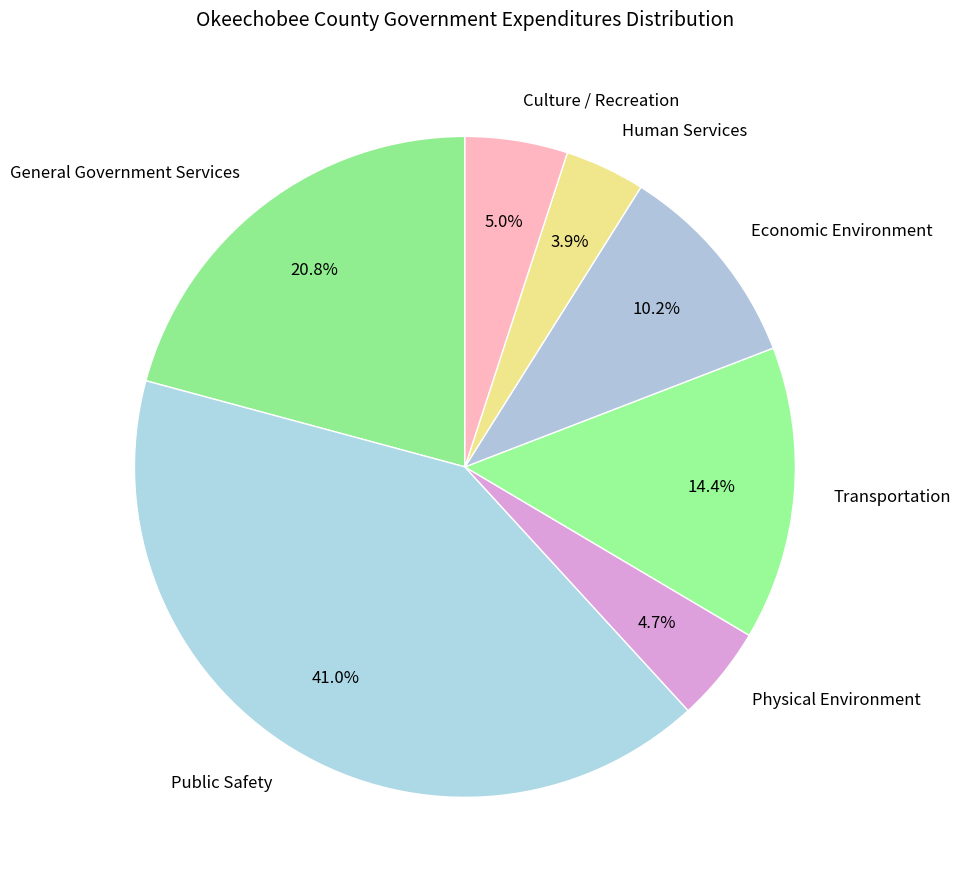

How many segments does this pie chart have?

7